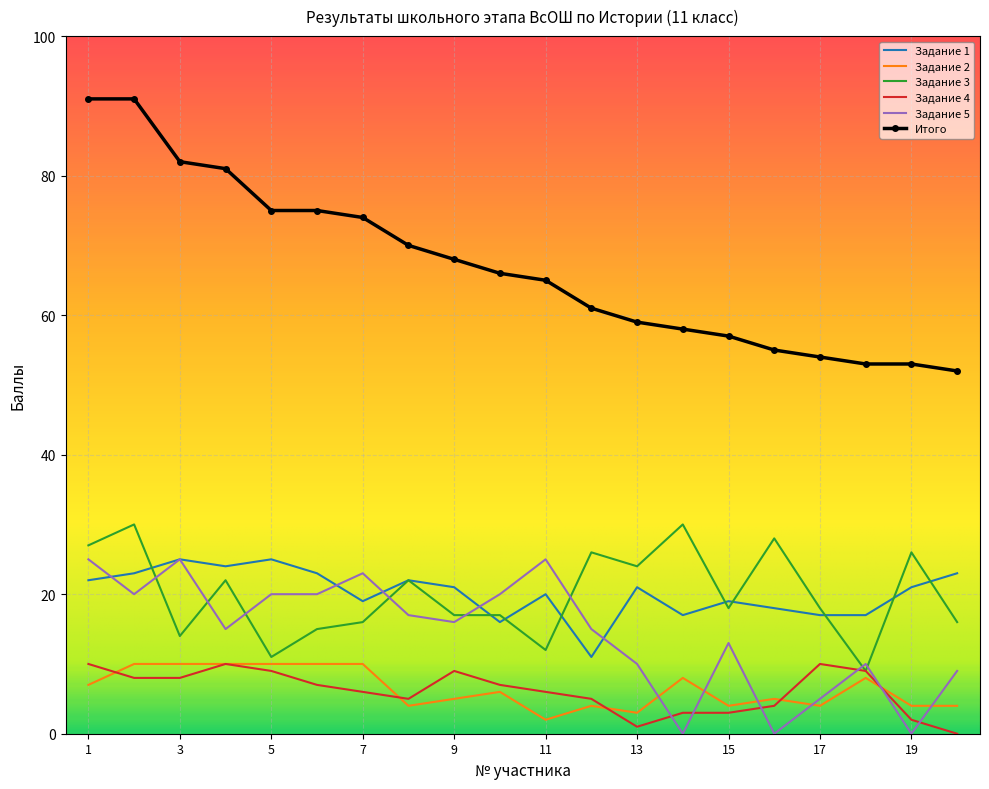

True or false: Задание 1 and Итого intersect in this chart.

False